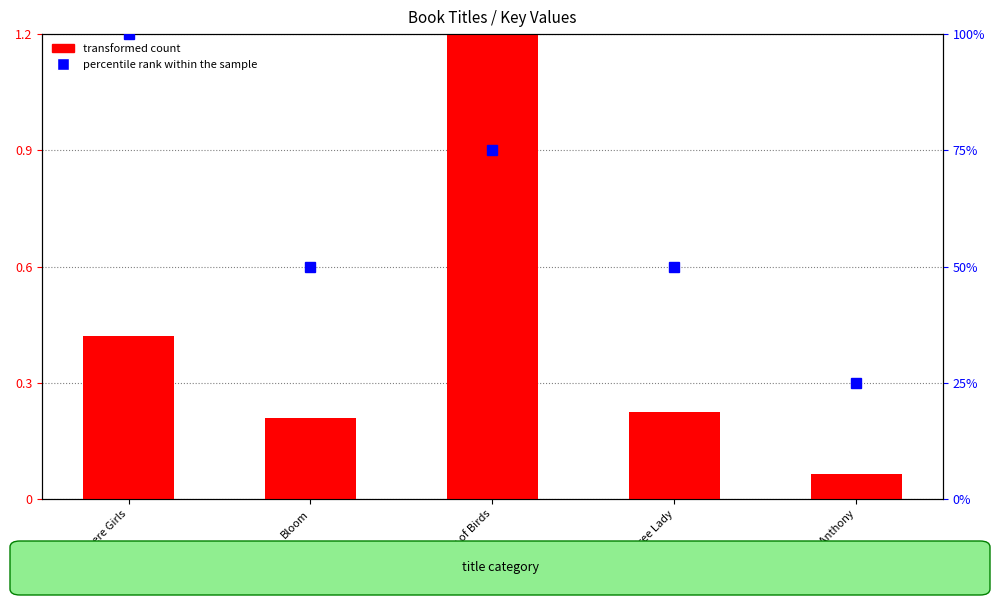

Rank the categories by value from highest to lowest.

Milk of Birds, Nowhere Girls, Tree Lady, Bloom, Susan B. Anthony